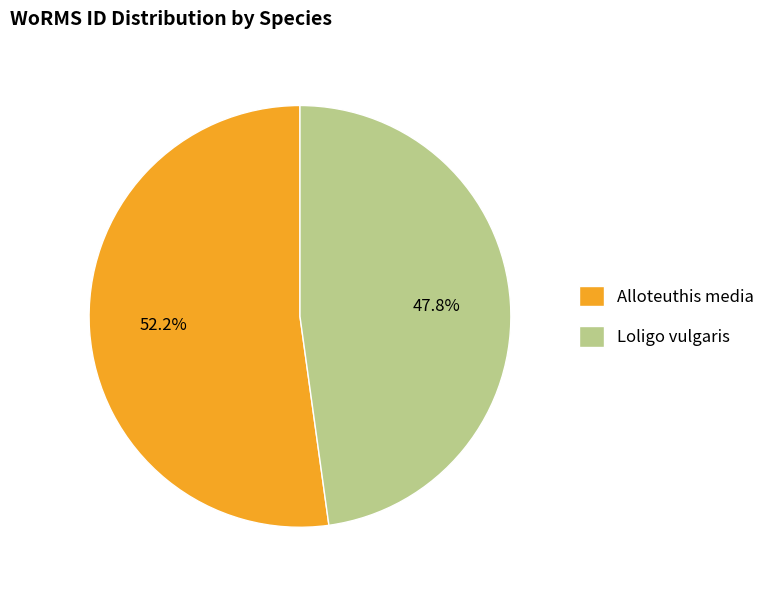

Which slice is the smallest?

Loligo vulgaris